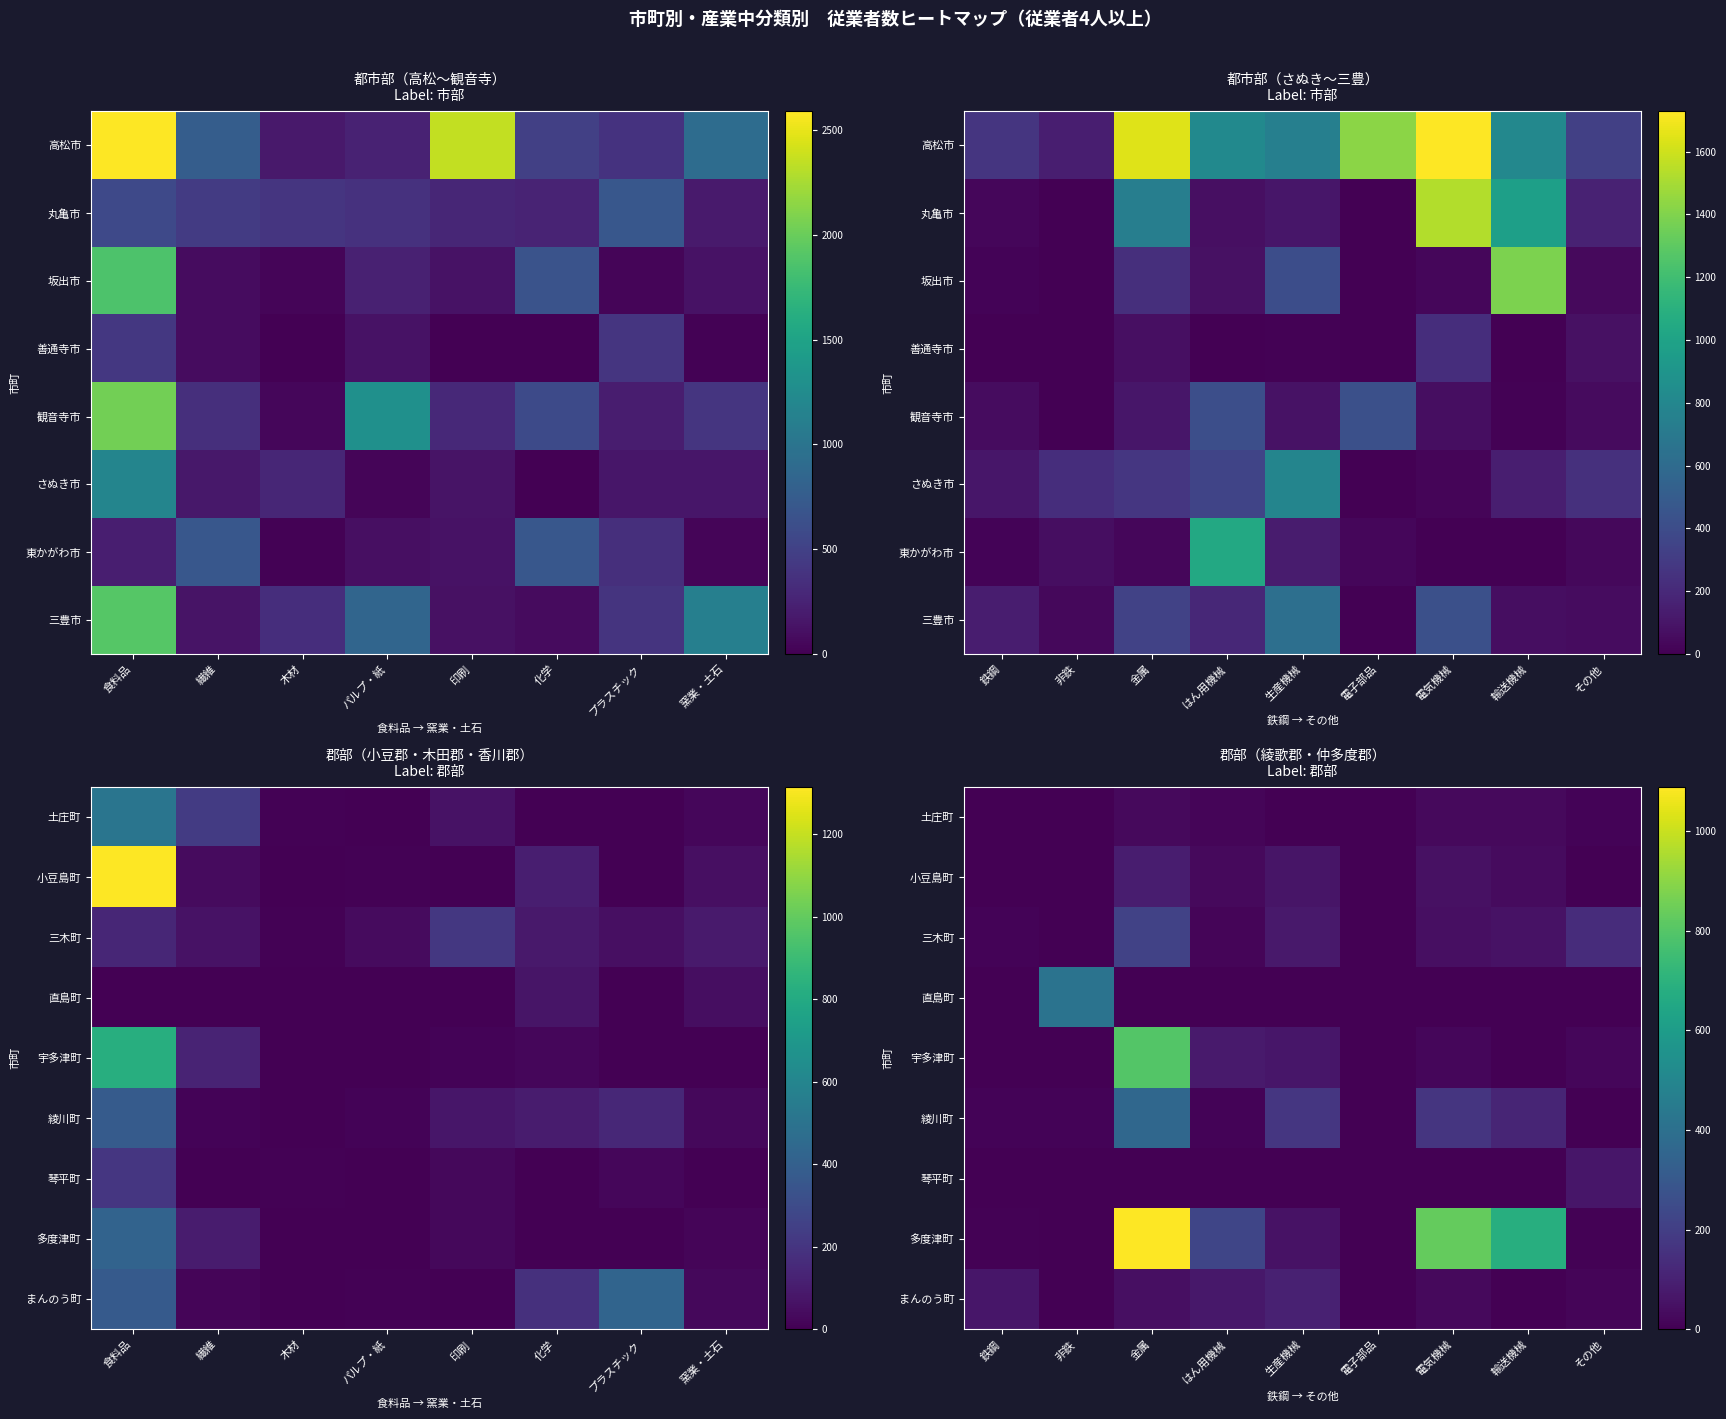

How many data points in 多度津町 are less than 52?

4